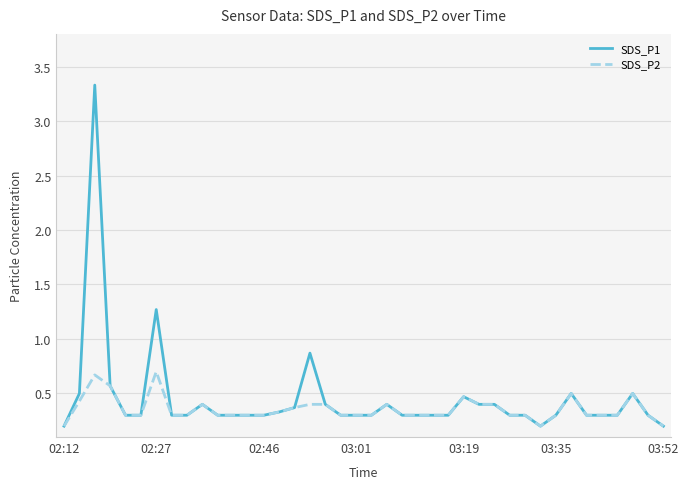

What is the average value of the SDS_P2 series?

0.4